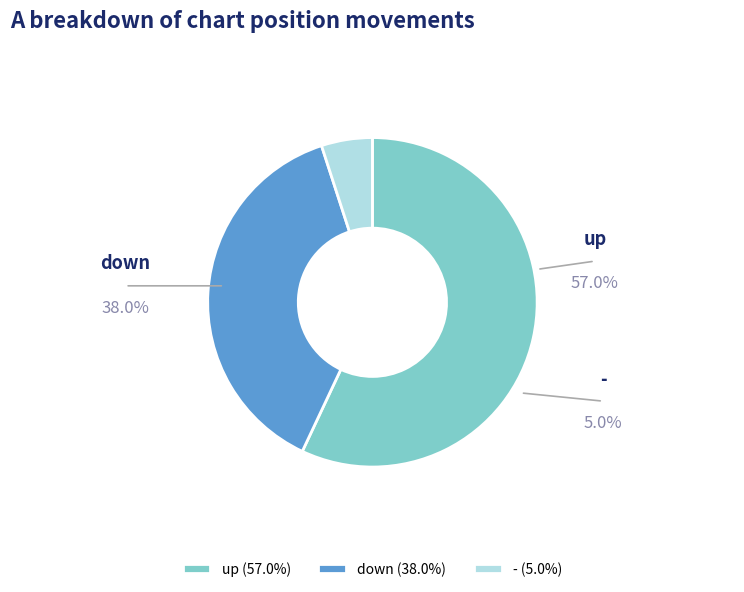

The down slice represents 38% of the pie. True or false?

True